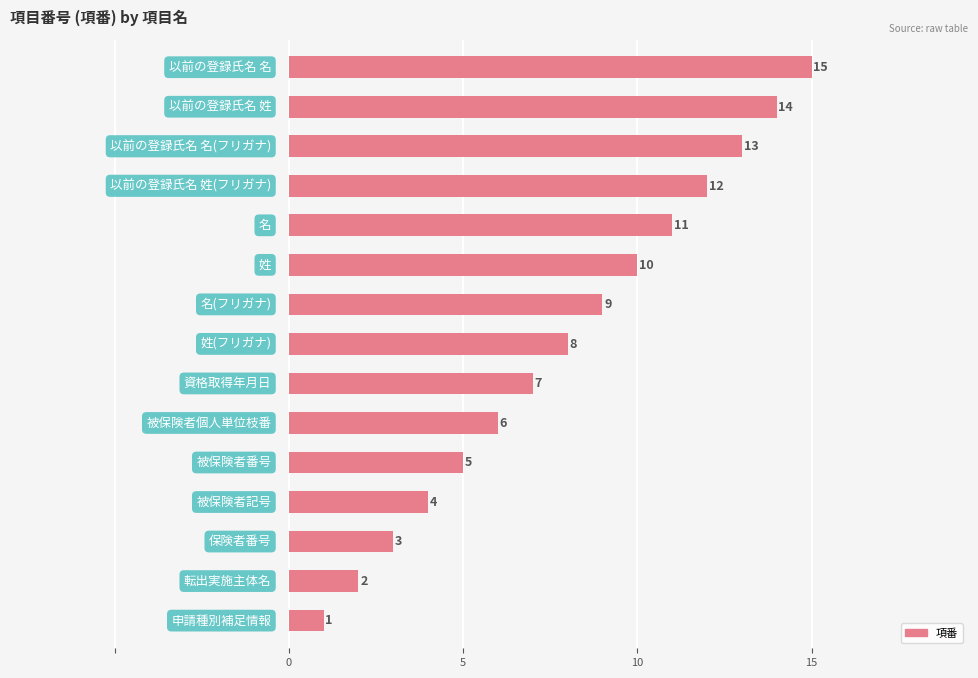

What is the maximum value shown in the chart?

15